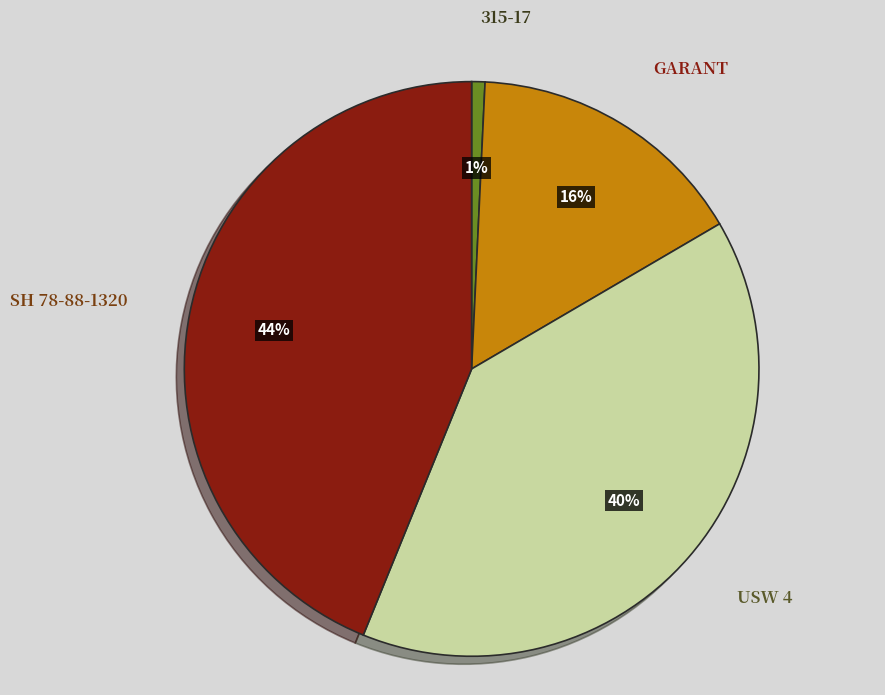

How many segments does this pie chart have?

4